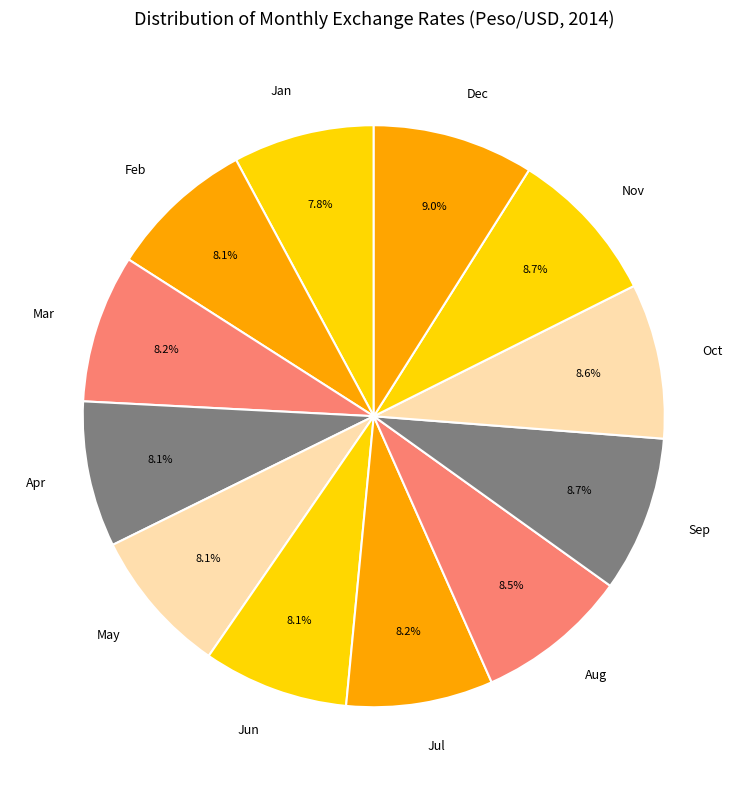

Approximately how many times larger is the value at Oct compared to May?

1.1